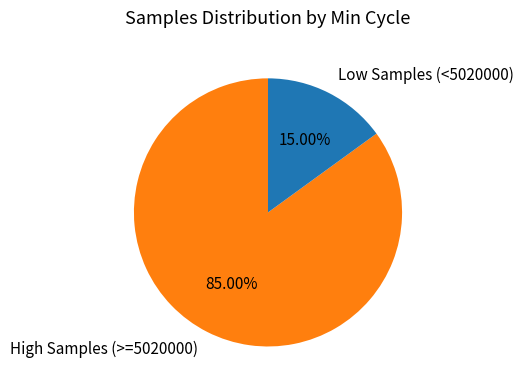

Rank the categories by value from highest to lowest.

High Samples (>=5020000), Low Samples (<5020000)